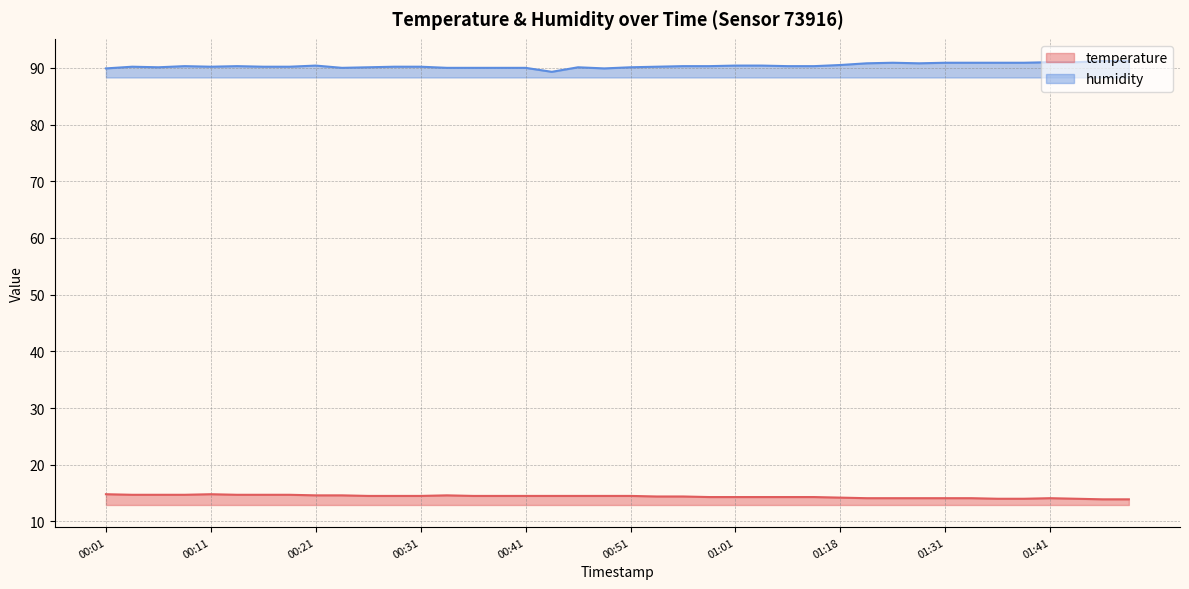

Which series has the widest spread of values?

humidity